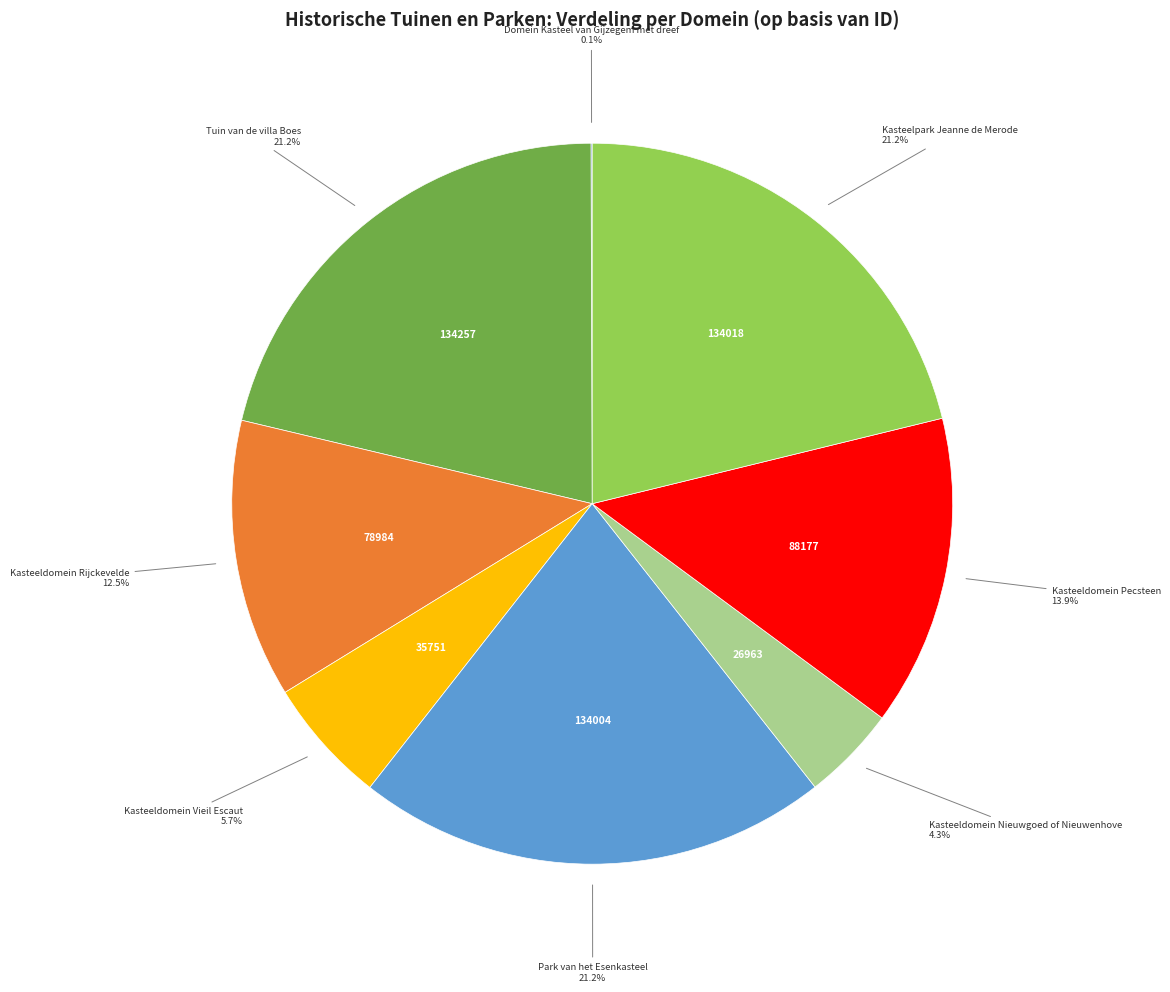

What portion of the pie excludes Kasteelpark Jeanne de Merode?

78.8%